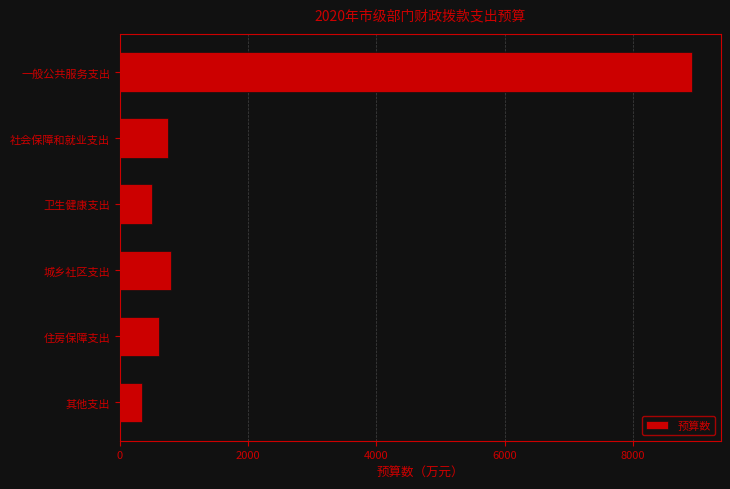

Does the chart contain stacked bars?

No